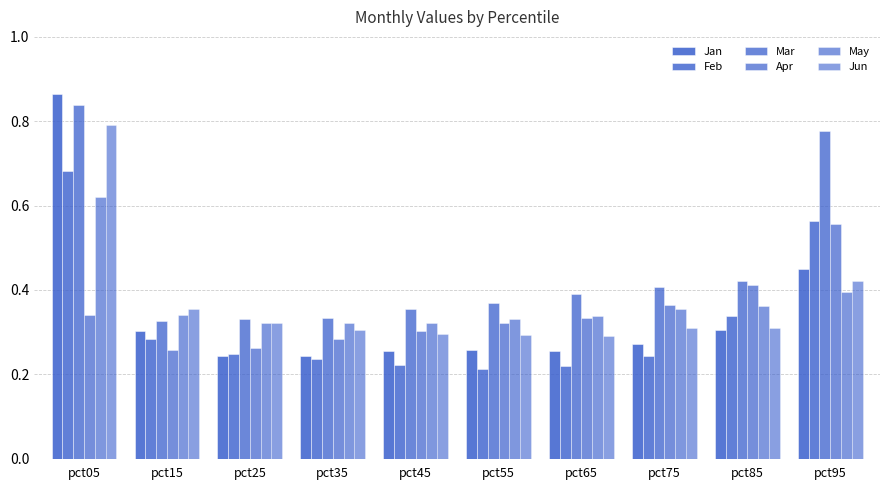

Which label corresponds to the largest value in the chart?

pct05